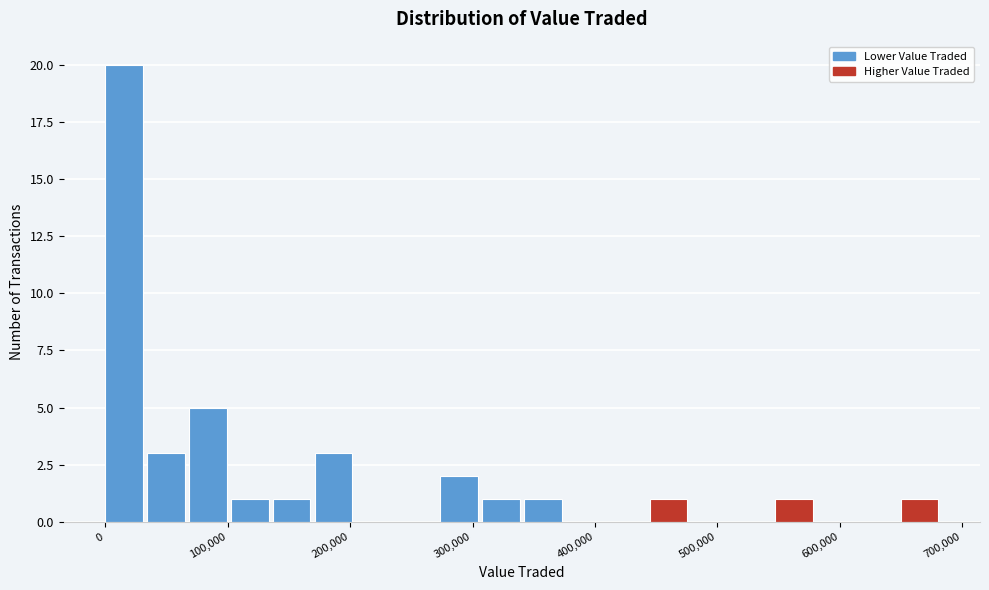

Around what value on the x-axis is the tallest bar? Give the approximate position of its centre, as read against the axis.

20000